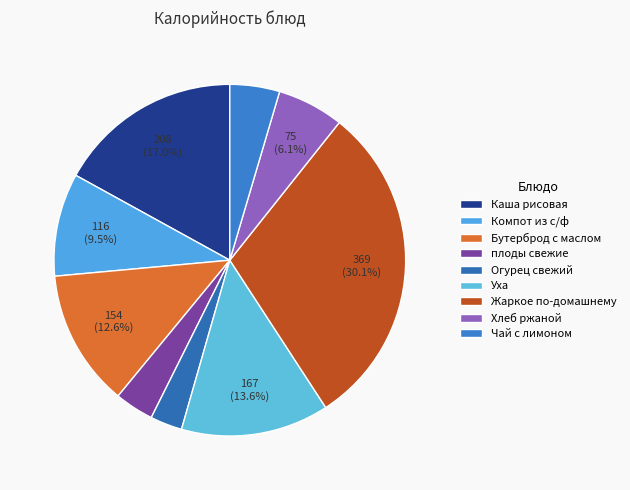

What percentage is the Огурец свежий slice, to the nearest percent?

3%